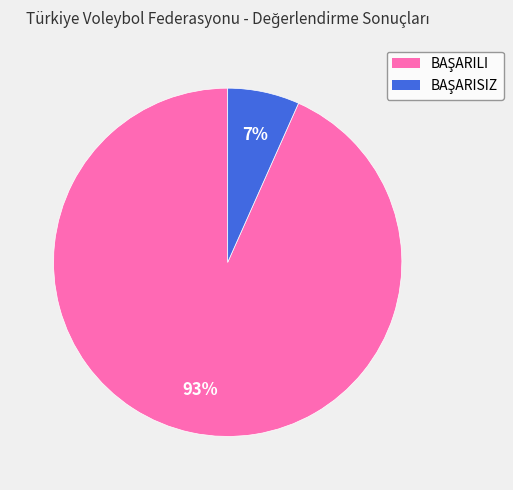

To the nearest percent, what is the average slice percentage?

50%